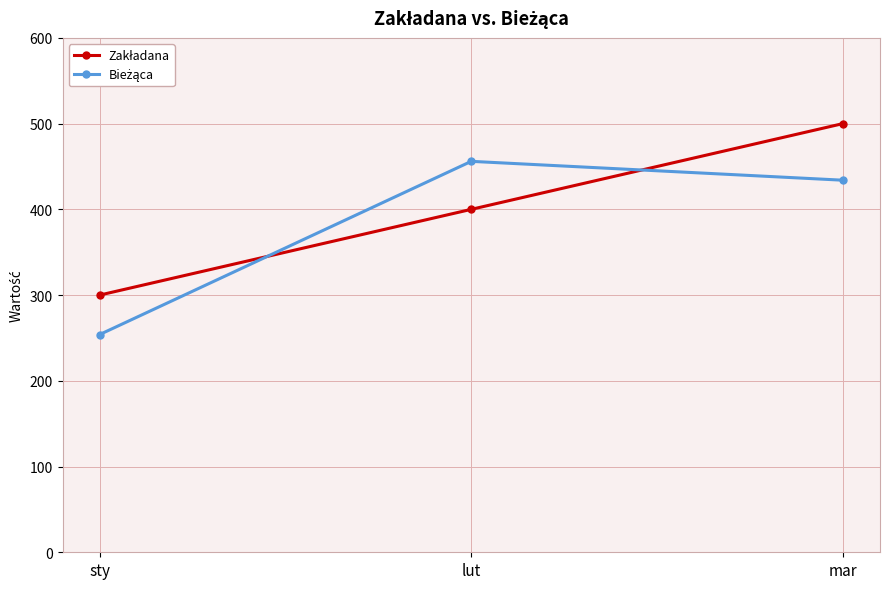

What is the maximum value shown in the chart?

500